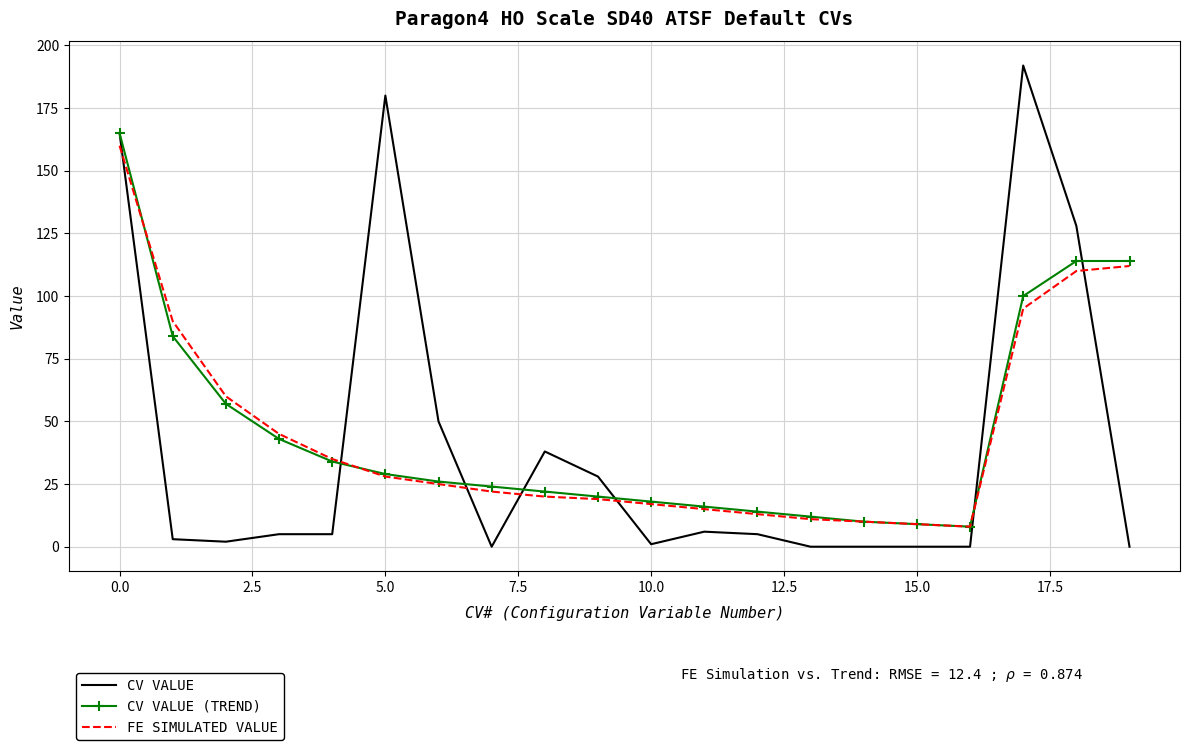

What is the greatest value displayed?

192